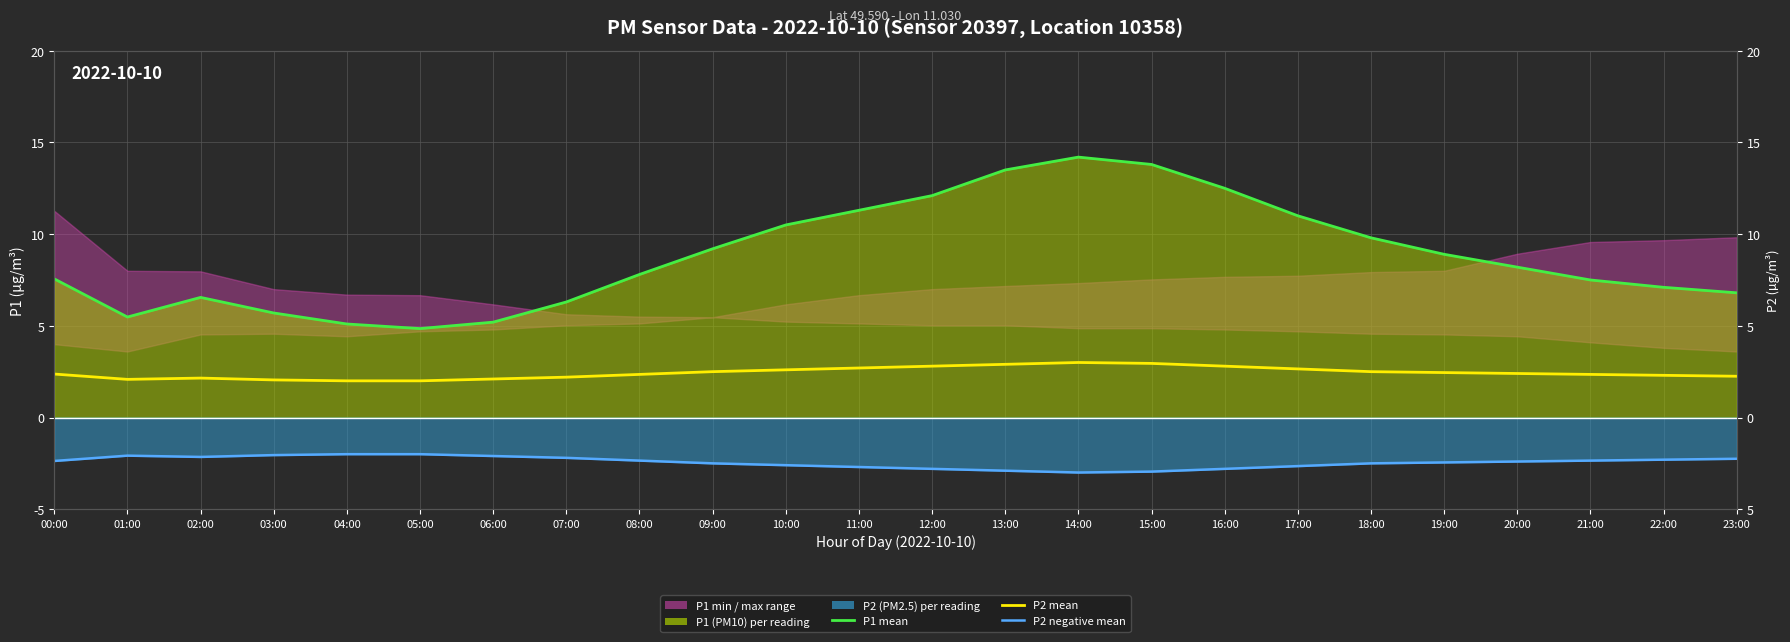

Reading right to left, extract all data points from this chart.

P1 mean: 23:00=6.8	22:00=7.1	21:00=7.5	20:00=8.2	19:00=8.9	18:00=9.8	17:00=11.0	16:00=12.5	15:00=13.8	14:00=14.2	13:00=13.5	12:00=12.1	11:00=11.3	10:00=10.5	09:00=9.2	08:00=7.8	07:00=6.3	06:00=5.2	05:00=4.8	04:00=5.1	03:00=5.7	02:00=6.5	01:00=5.5	00:00=7.6
P2 mean: 23:00=2.2	22:00=2.3	21:00=2.4	20:00=2.4	19:00=2.5	18:00=2.5	17:00=2.6	16:00=2.8	15:00=3.0	14:00=3.0	13:00=2.9	12:00=2.8	11:00=2.7	10:00=2.6	09:00=2.5	08:00=2.4	07:00=2.2	06:00=2.1	05:00=2.0	04:00=2.0	03:00=2.0	02:00=2.1	01:00=2.1	00:00=2.4
P2 negative mean: 23:00=-2.2	22:00=-2.3	21:00=-2.4	20:00=-2.4	19:00=-2.5	18:00=-2.5	17:00=-2.6	16:00=-2.8	15:00=-3.0	14:00=-3.0	13:00=-2.9	12:00=-2.8	11:00=-2.7	10:00=-2.6	09:00=-2.5	08:00=-2.4	07:00=-2.2	06:00=-2.1	05:00=-2.0	04:00=-2.0	03:00=-2.0	02:00=-2.1	01:00=-2.1	00:00=-2.4